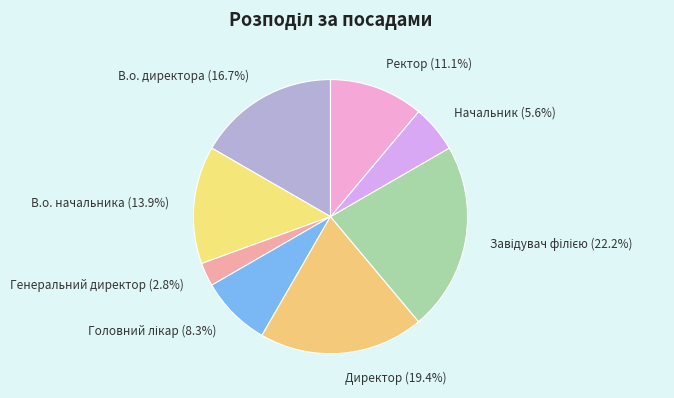

How many segments does this pie chart have?

8